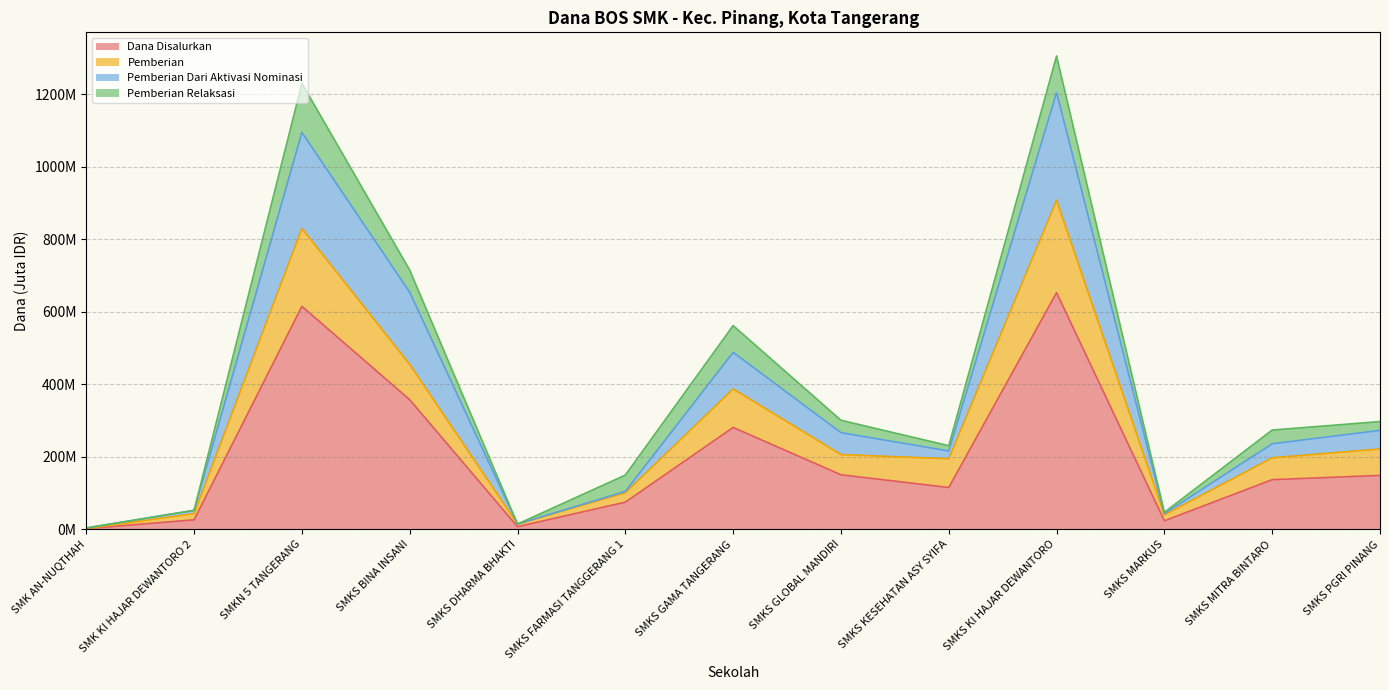

What are all the series names shown in the legend?

Dana Disalurkan, Pemberian, Pemberian Dari Aktivasi Nominasi, Pemberian Relaksasi